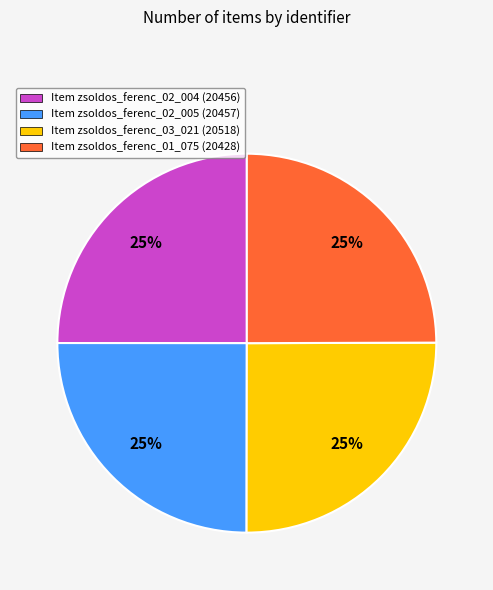

What is the ratio of the value at Item zsoldos_ferenc_03_021 (20518) to the value at Item zsoldos_ferenc_02_004 (20456)?

1.0